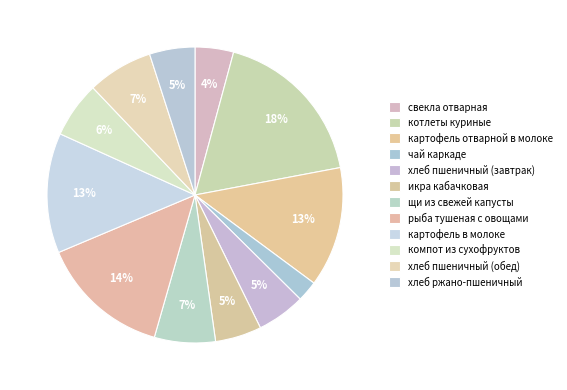

Count the number of slices in the pie.

12